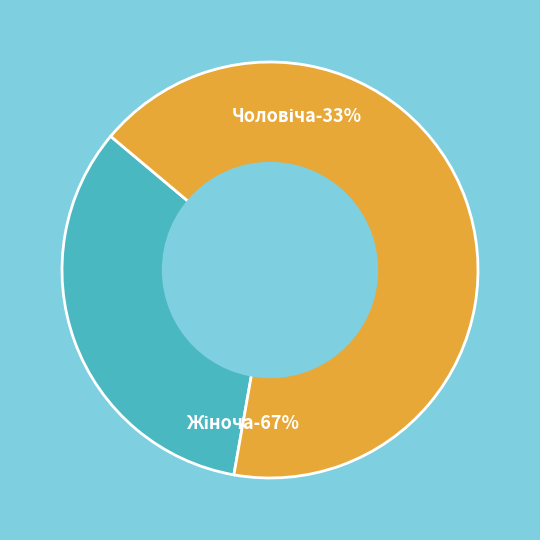

Rank the categories by value from highest to lowest.

Жіноча, Чоловіча